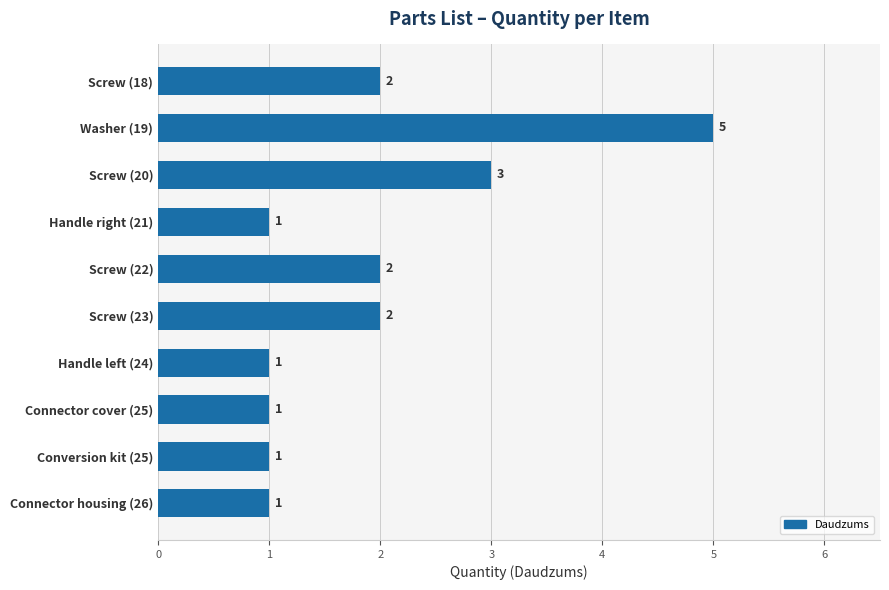

How many values are between 1 and 2?

8